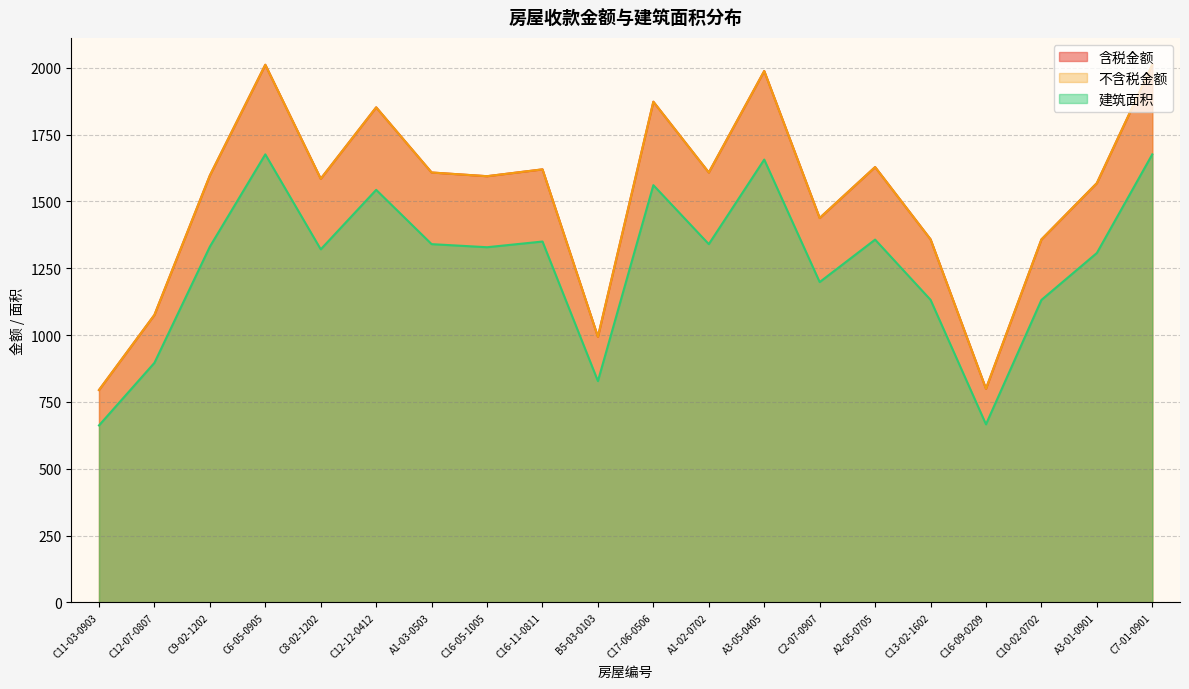

Reading left to right, list all the values displayed in this chart.

含税金额: 794.3	1075.3	1597.0	2011.1	1584.7	1851.8	1608.1	1594.3	1619.8	993.2	1872.9	1608.1	1987.7	1437.8	1628.5	1358.1	799.2	1357.6	1568.3	2011.1
不含税金额: 794.3	1075.3	1597.0	2011.1	1584.7	1851.8	1608.1	1594.3	1619.8	993.2	1872.9	1608.1	1987.7	1437.8	1628.5	1358.1	799.2	1357.6	1568.3	2011.1
建筑面积: 662.0	896.1	1330.8	1676.0	1320.6	1543.2	1340.1	1328.5	1349.8	827.7	1560.8	1340.1	1656.5	1198.2	1357.0	1131.8	666.0	1131.3	1306.9	1676.0